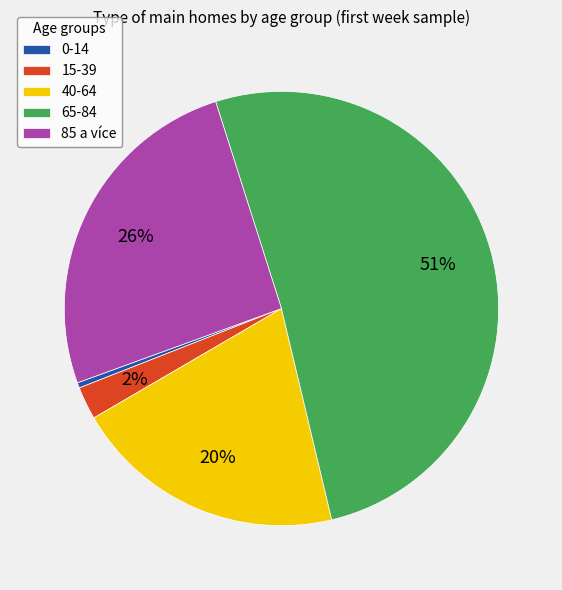

Rank the categories by value from lowest to highest.

0-14, 15-39, 40-64, 85 a více, 65-84